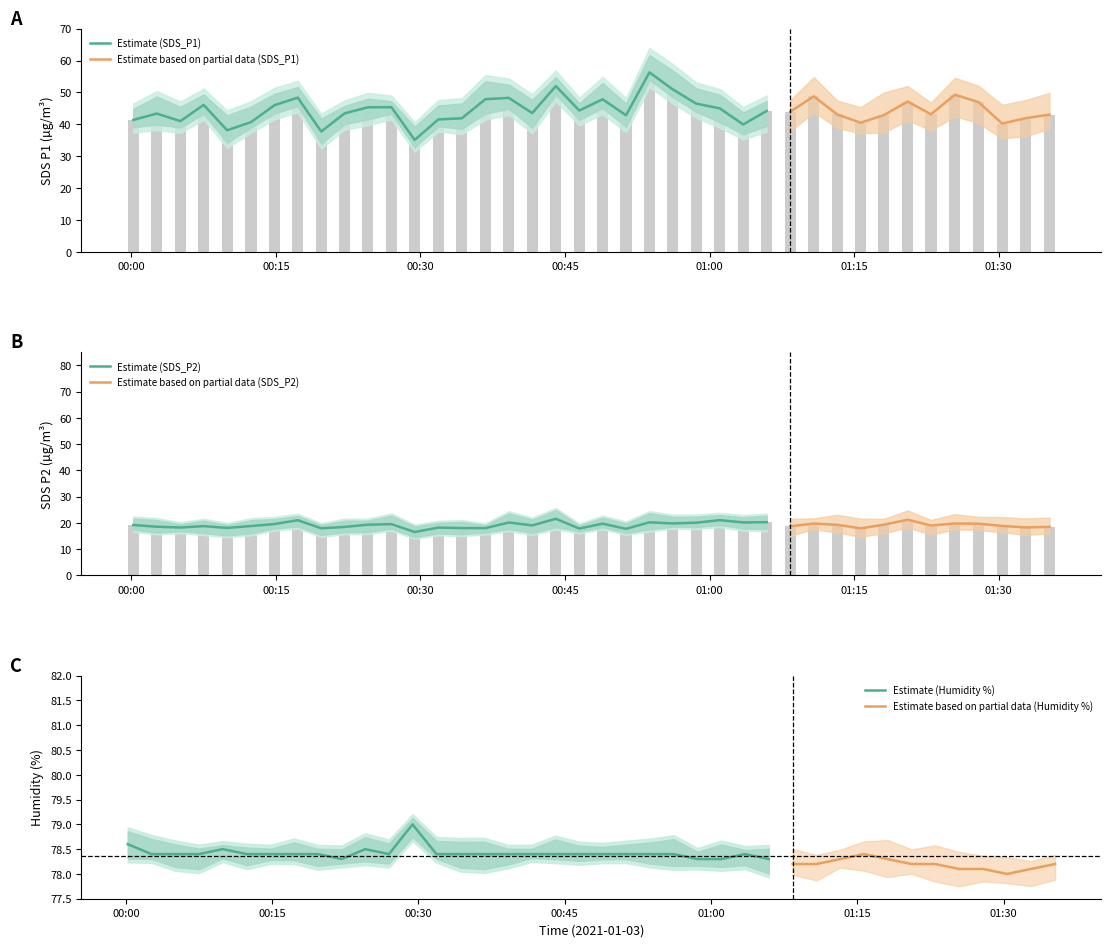

What is the difference between the highest and lowest values at 01:30?

21.4